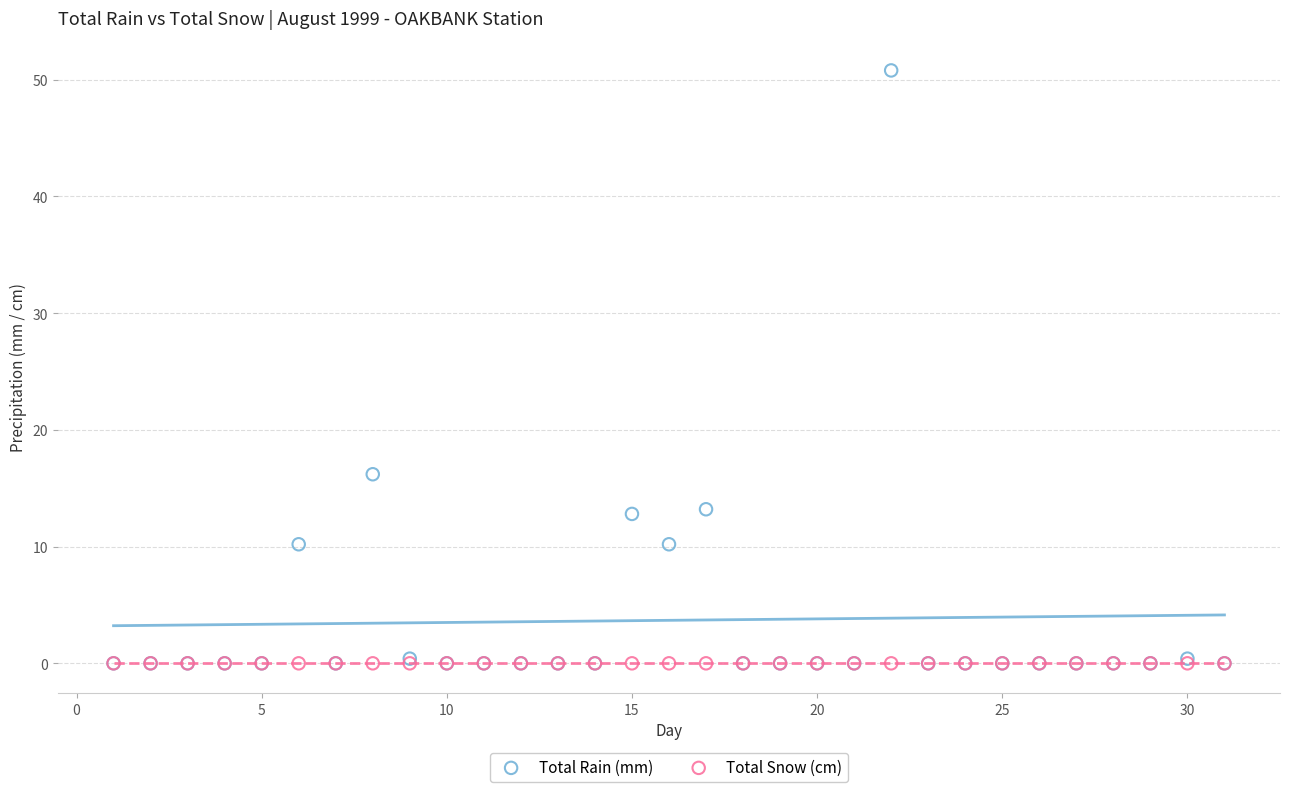

Which series contains the highest Y value?

Total Rain (mm)